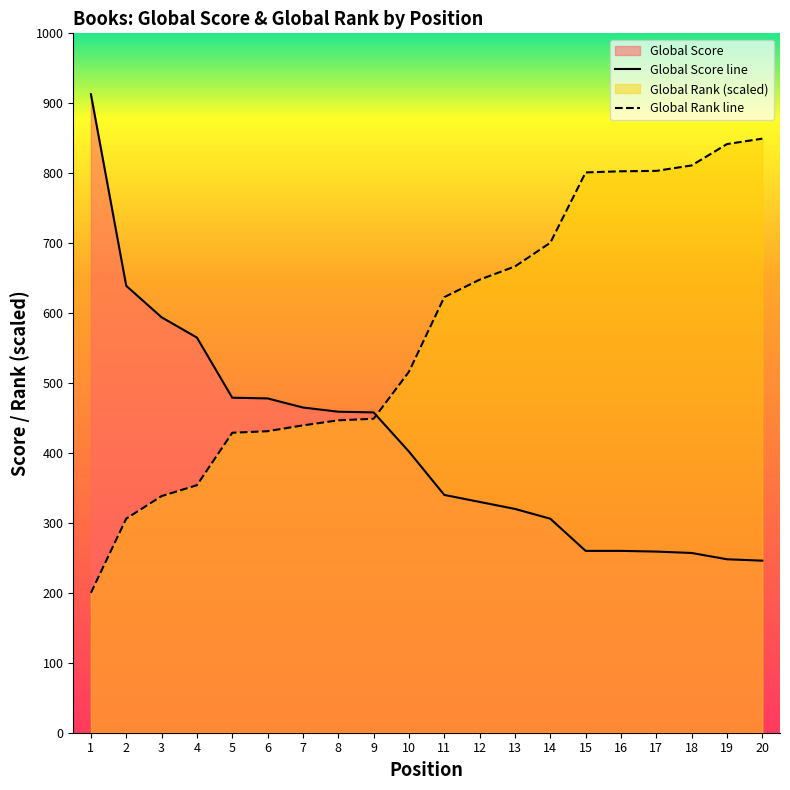

True or false: Global Score and Global Rank cross at least once.

True